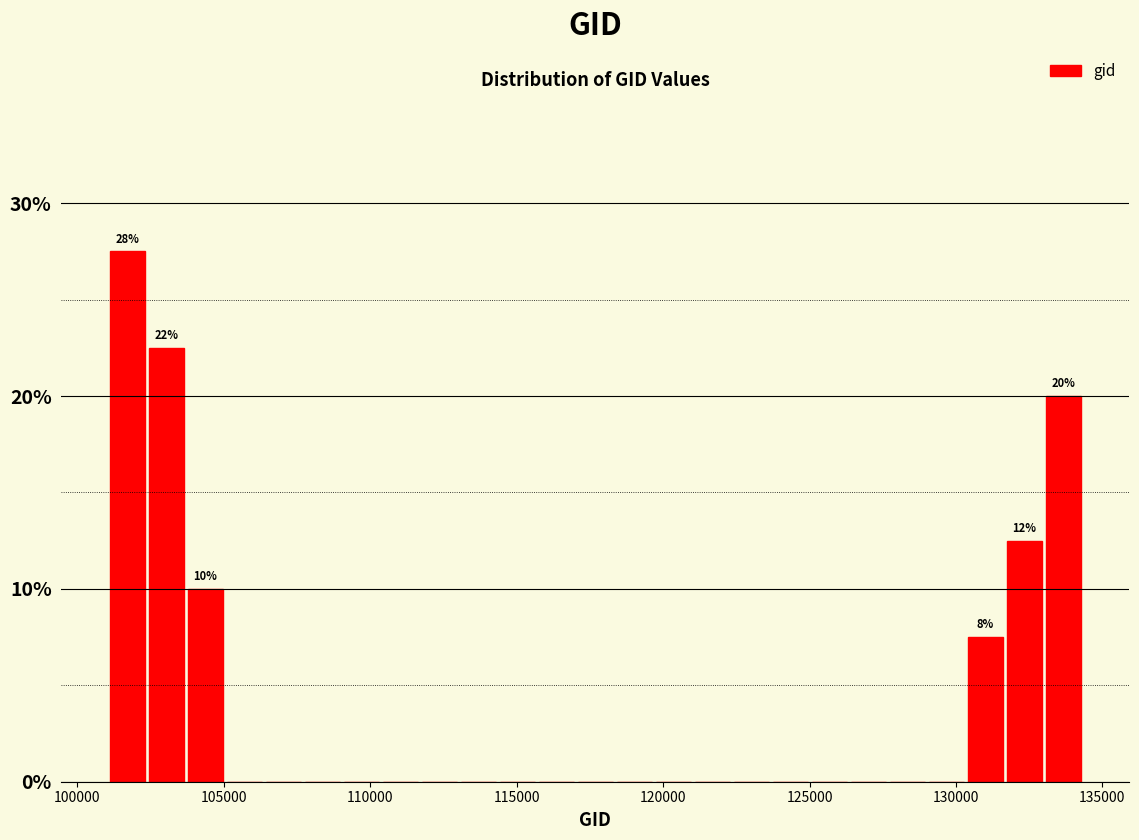

Read against the x-axis, roughly where is the centre of the tallest bar?

101500